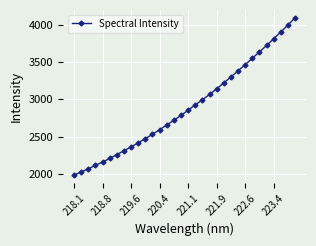

What is the difference between the second highest and minimum values?

2006.0